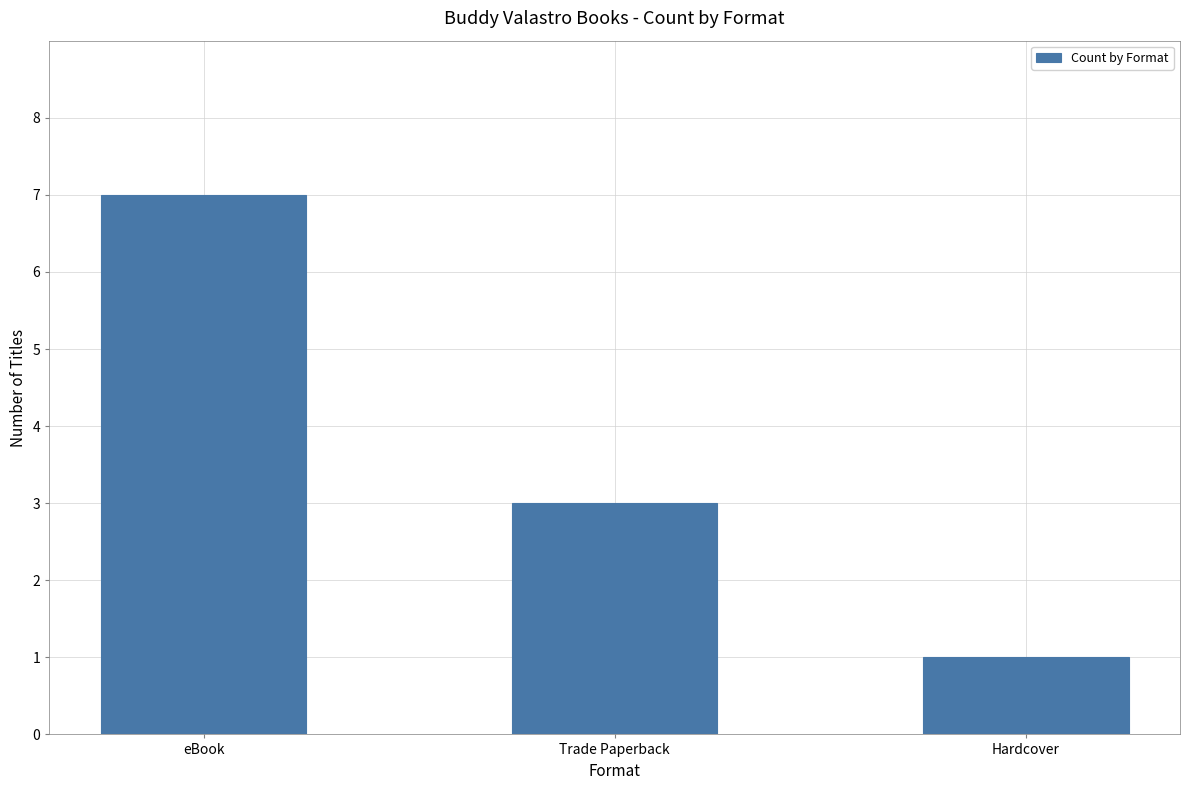

How many bars are there in total?

3